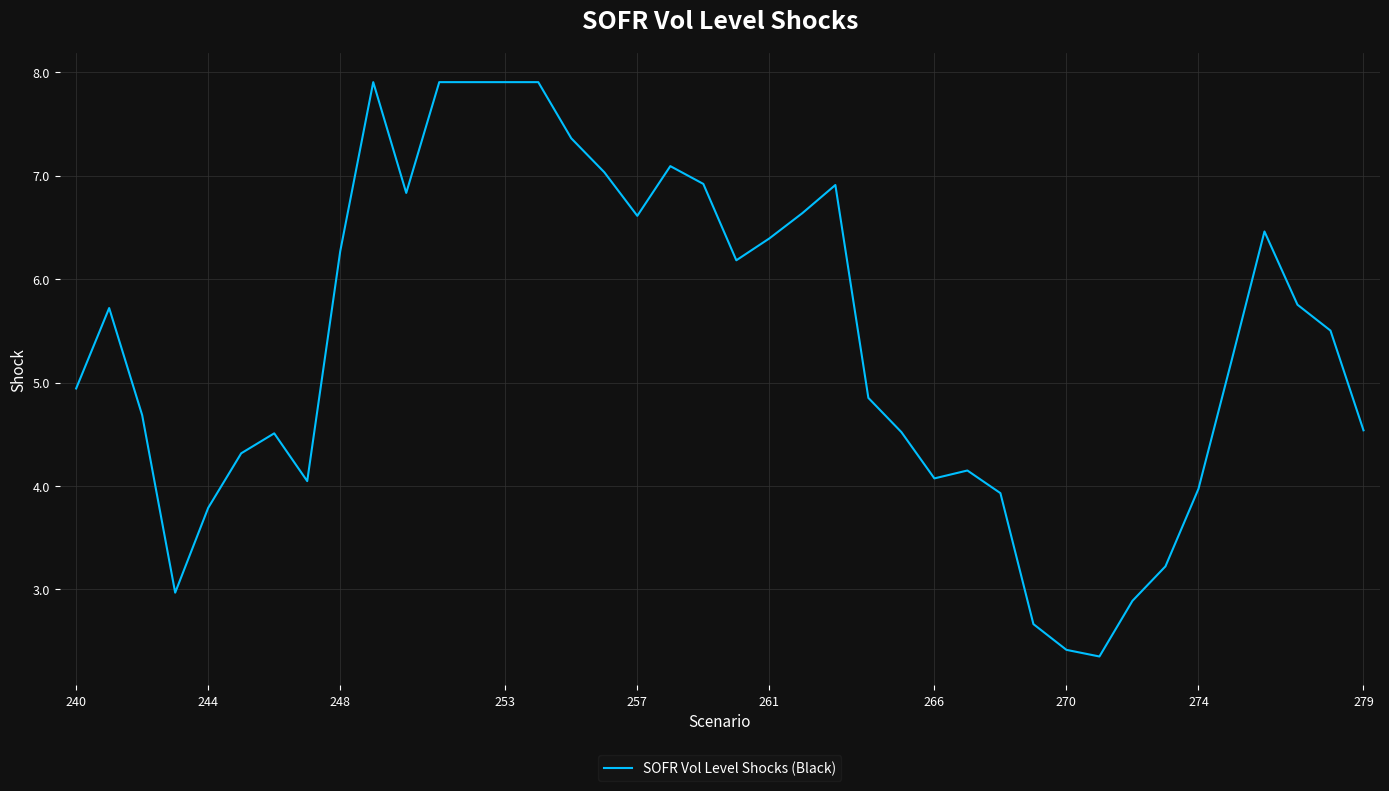

What is the difference between the maximum and minimum values?

5.6